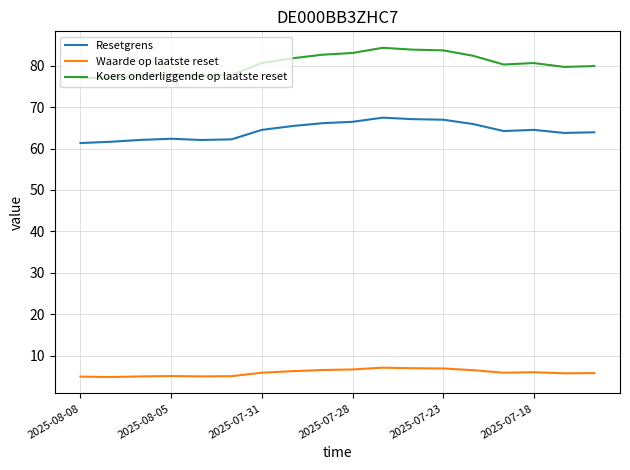

Which series has the largest total across all categories?

Koers onderliggende op laatste reset